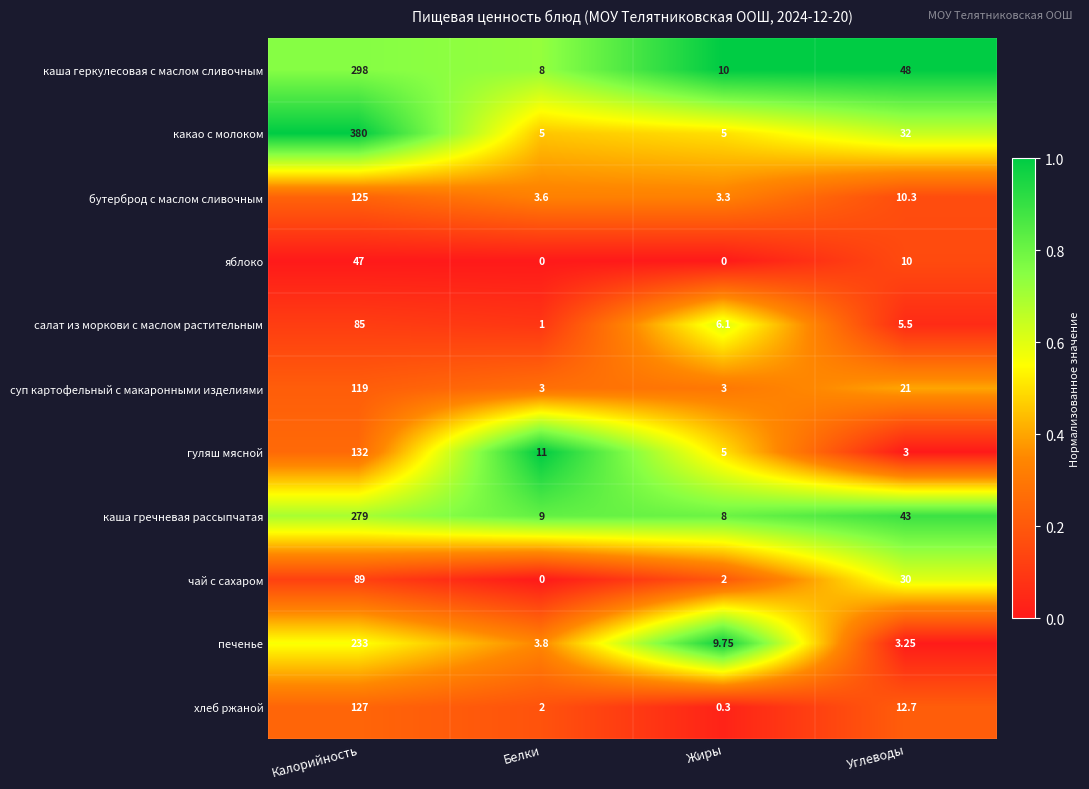

Which category has the highest value across all series?

Калорийность